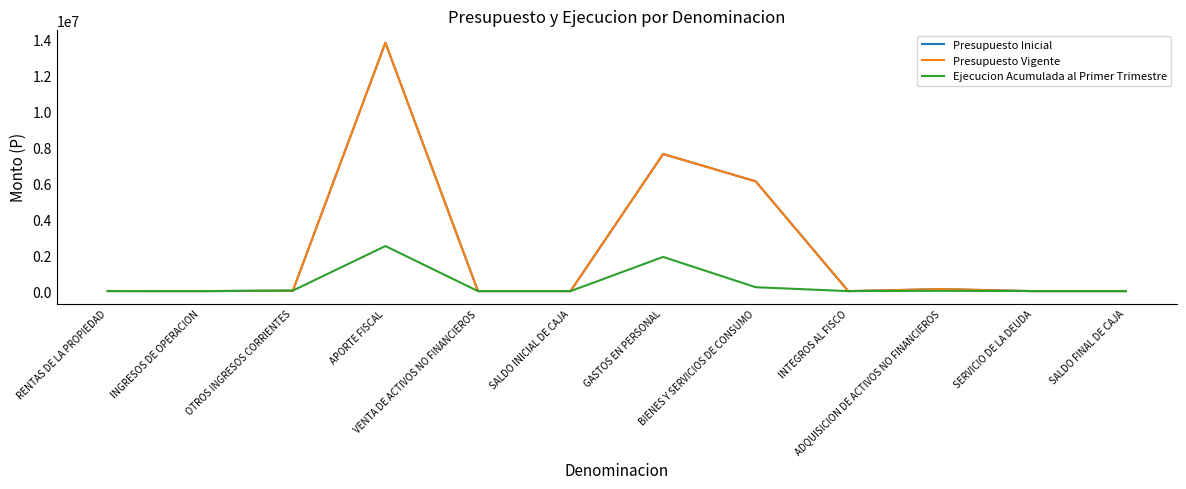

Reading left to right, extract all data points from this chart.

Presupuesto Inicial: 4769	96	22805	13807461	2005	10	7622810	6102672	22	111622	10	10
Presupuesto Vigente: 4769	96	22805	13807461	2005	10	7622810	6102672	22	111622	10	10
Ejecucion Acumulada al Primer Trimestre: 1188	77	28130	2504731	127	0	1900511	216993	3	17956	0	0